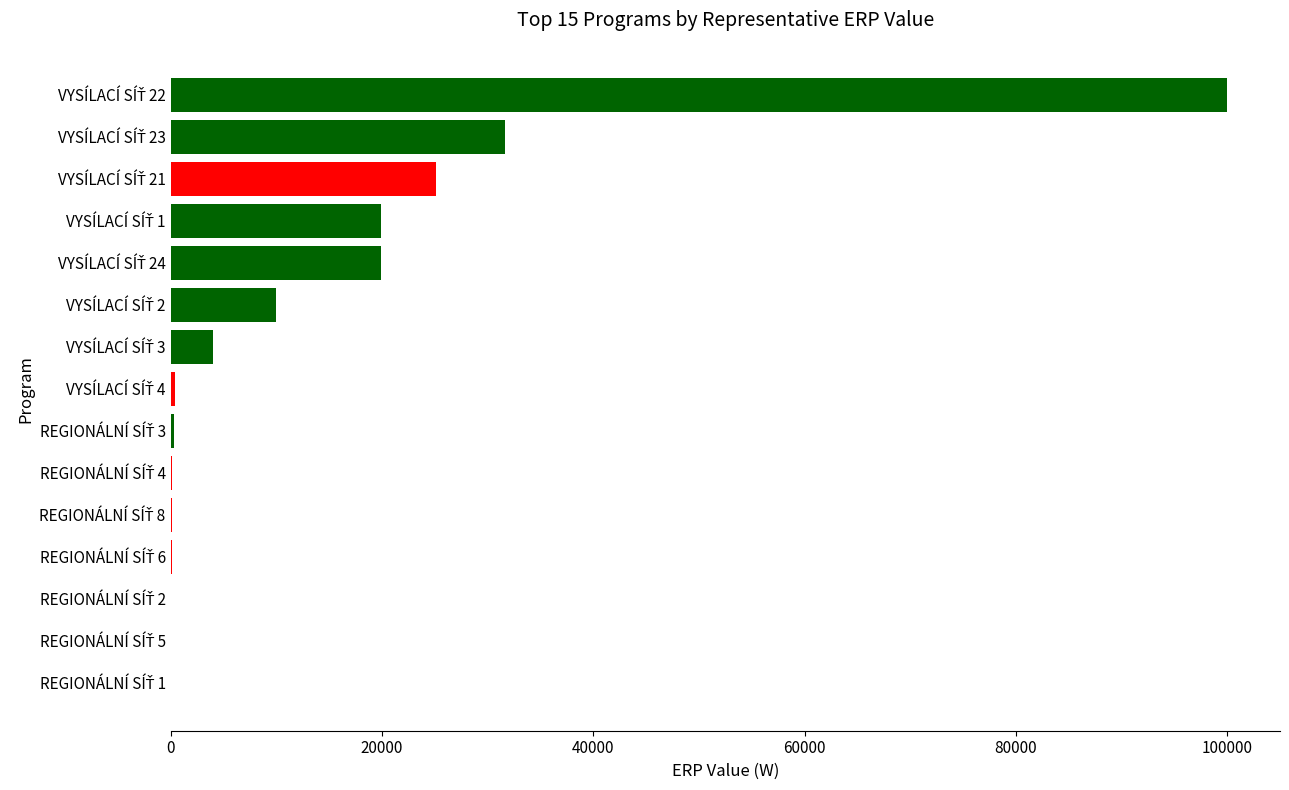

What is the greatest value displayed?

100000